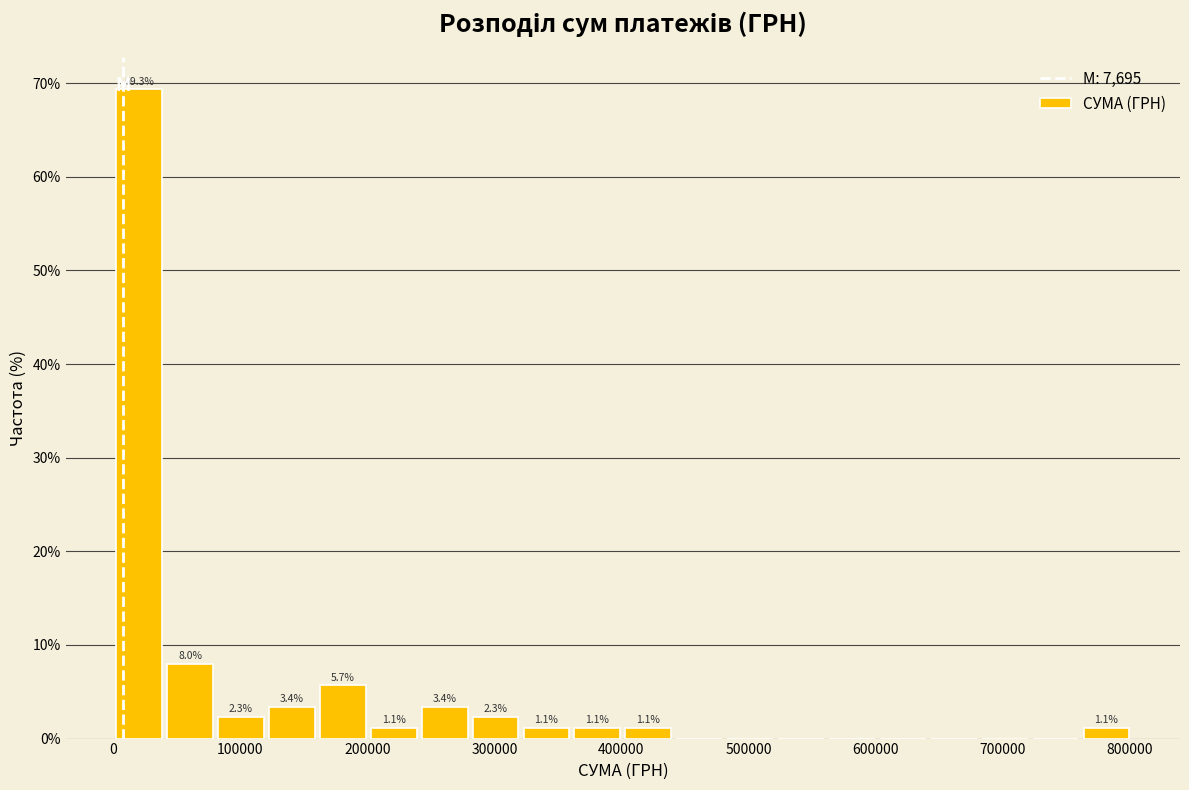

Which range on the x-axis has the tallest bar?

0 to 40000